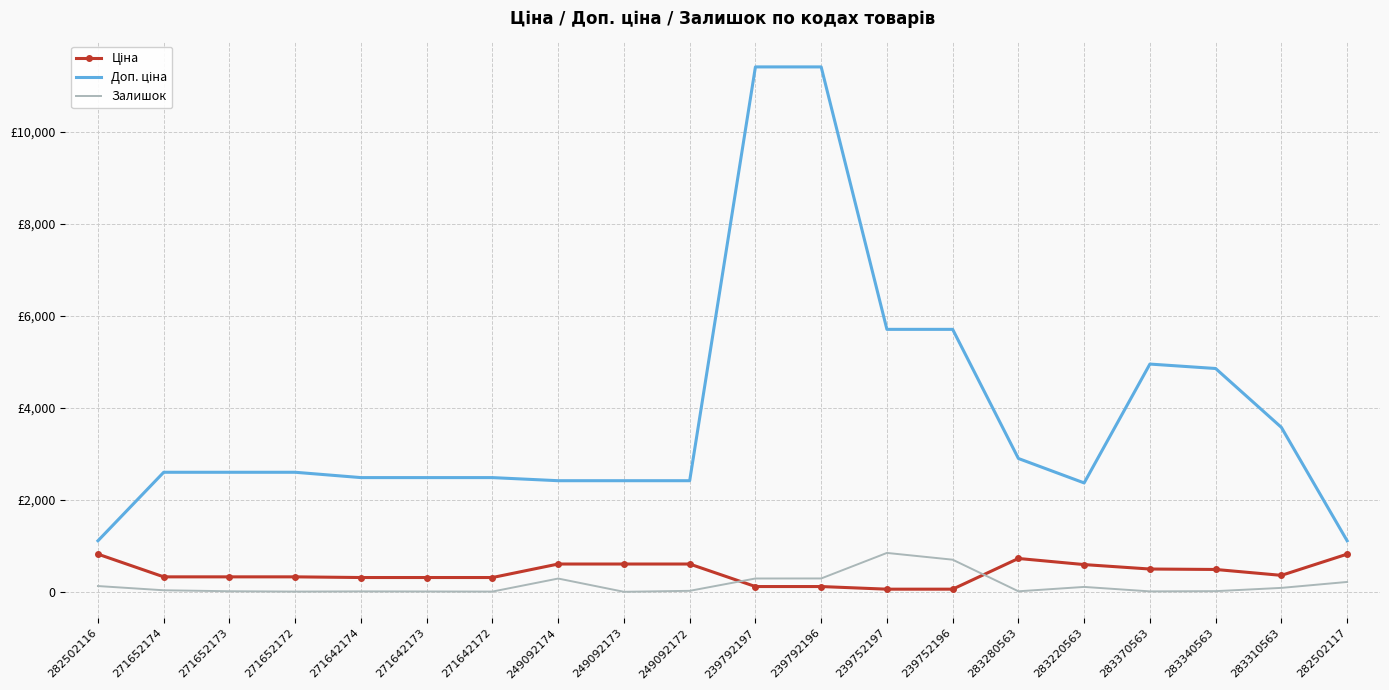

What is the value of the Доп. ціна point at the 9th from the left?

2414.8